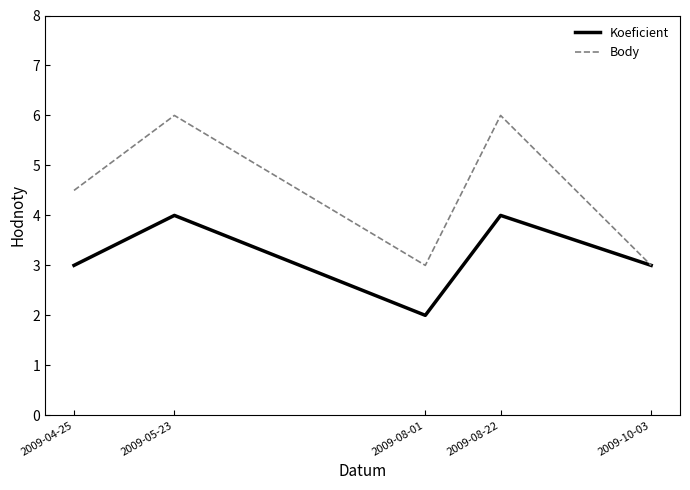

How many lines are shown in the chart?

2